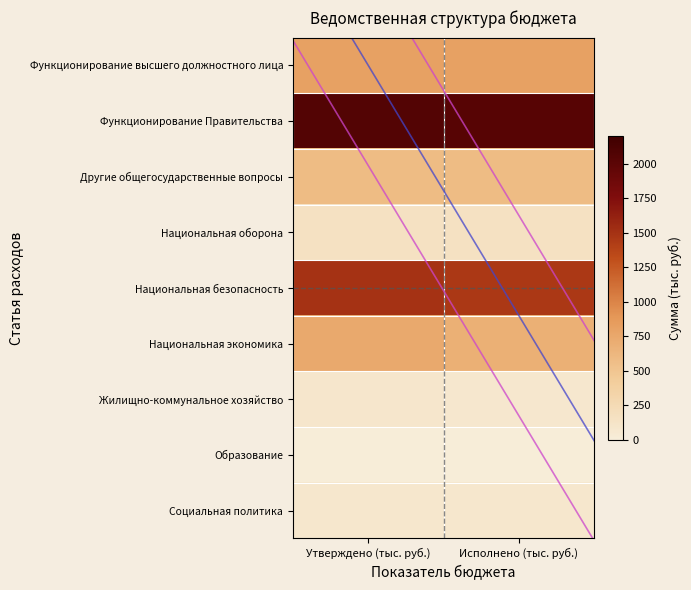

Reading left to right, extract all data points from this chart.

Функционирование высшего должностного лица: Утверждено (тыс. руб.)=814.2	Исполнено (тыс. руб.)=809.7
Функционирование Правительства: Утверждено (тыс. руб.)=2057.9	Исполнено (тыс. руб.)=2030.7
Другие общегосударственные вопросы: Утверждено (тыс. руб.)=578.3	Исполнено (тыс. руб.)=577.3
Национальная оборона: Утверждено (тыс. руб.)=156.2	Исполнено (тыс. руб.)=156.2
Национальная безопасность: Утверждено (тыс. руб.)=1496.4	Исполнено (тыс. руб.)=1460.8
Национальная экономика: Утверждено (тыс. руб.)=743.2	Исполнено (тыс. руб.)=686.2
Жилищно-коммунальное хозяйство: Утверждено (тыс. руб.)=86.0	Исполнено (тыс. руб.)=69.3
Образование: Утверждено (тыс. руб.)=3.0	Исполнено (тыс. руб.)=2.8
Социальная политика: Утверждено (тыс. руб.)=83.5	Исполнено (тыс. руб.)=83.5